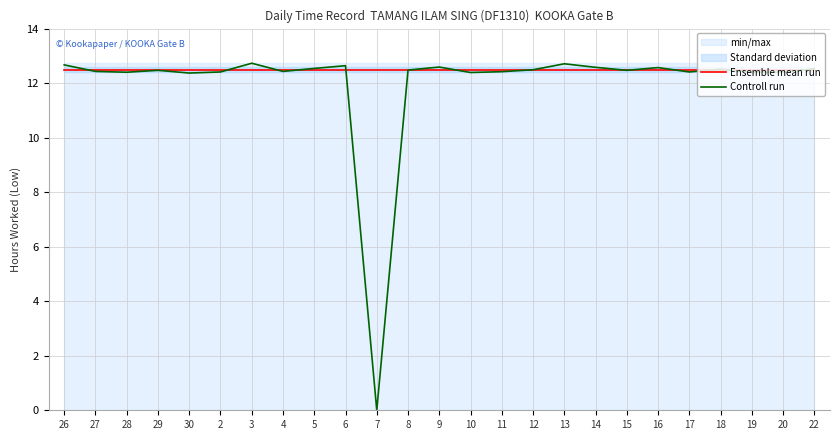

True or false: Ensemble mean run and Controll run cross at least once.

True